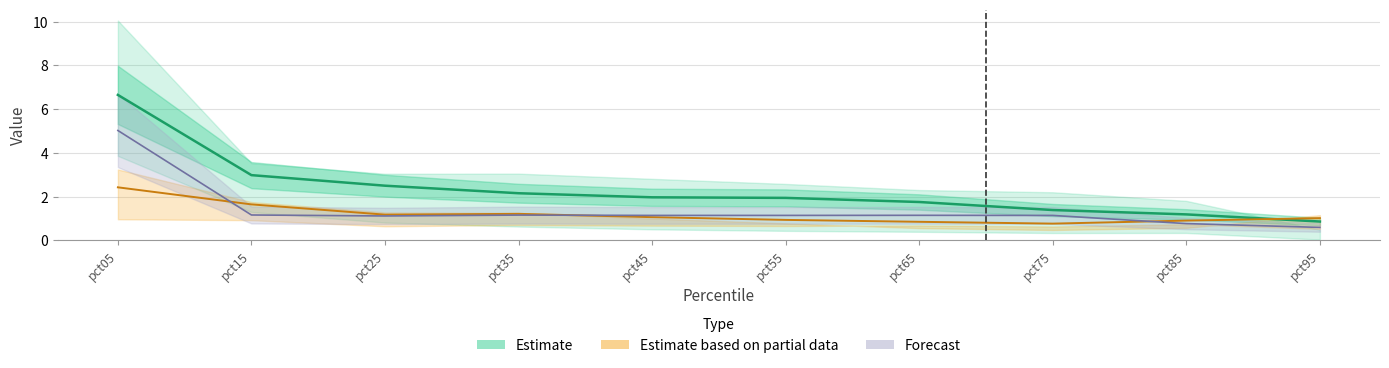

How many data points does each series have?

10